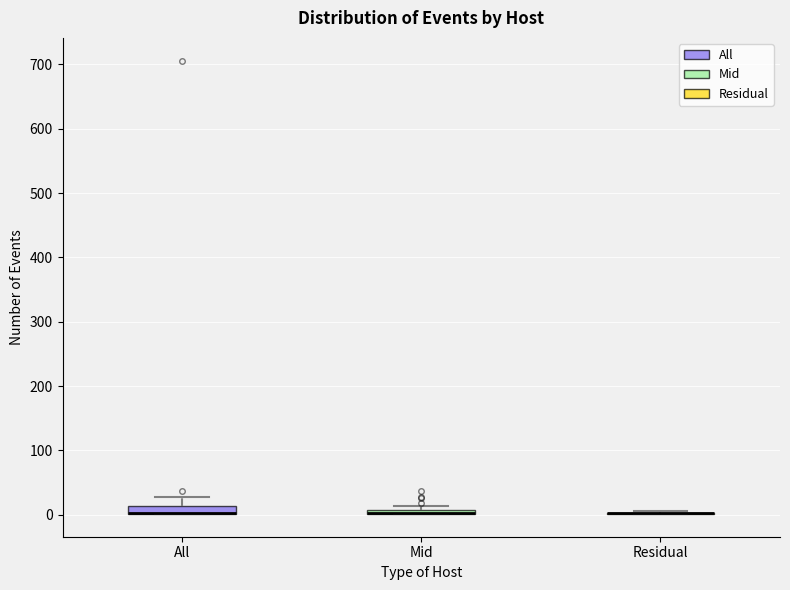

Where is the lower edge of the box for Mid on the y-axis? The values are not printed on the chart, so give them approximately, as read against the axis.

0